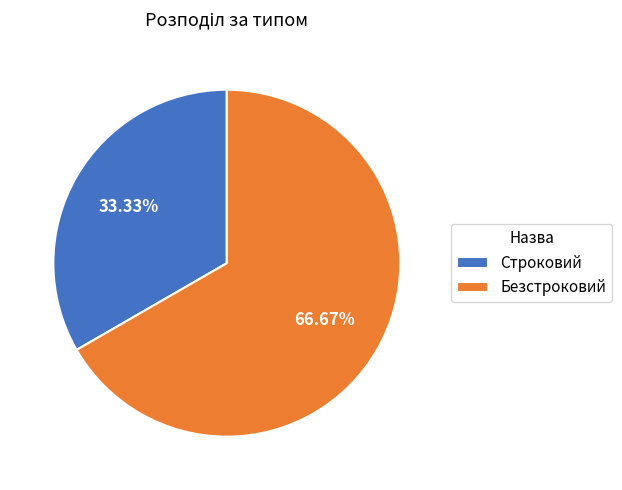

Which category accounts for the majority?

Безстроковий